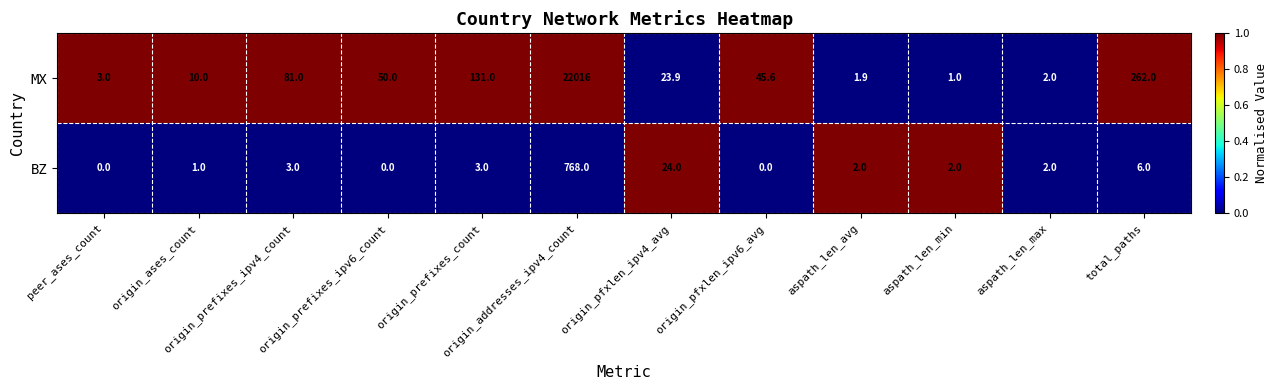

At how many categories does at least one series exceed 0?

12